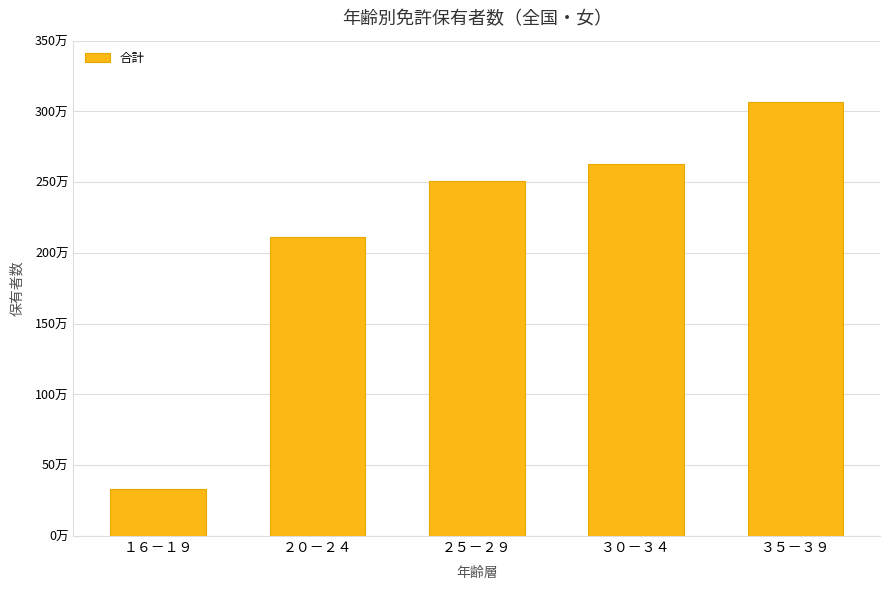

Are the bars horizontal?

No